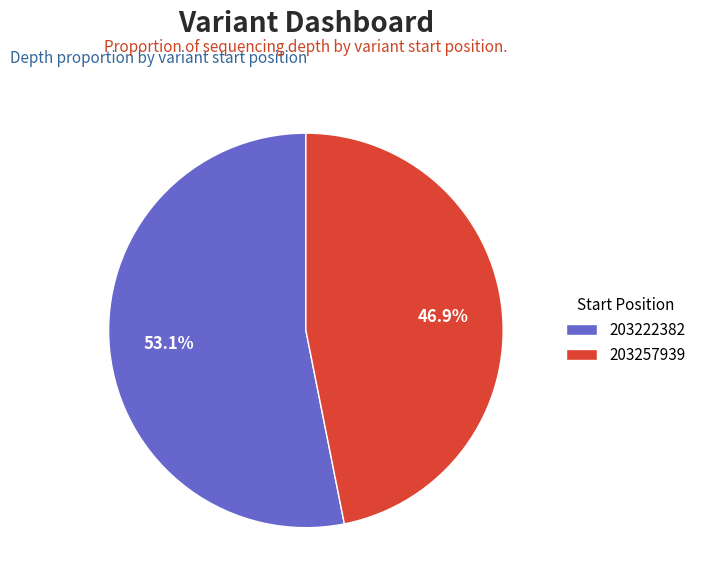

Is it true that 203257939 is 36% of the pie?

False